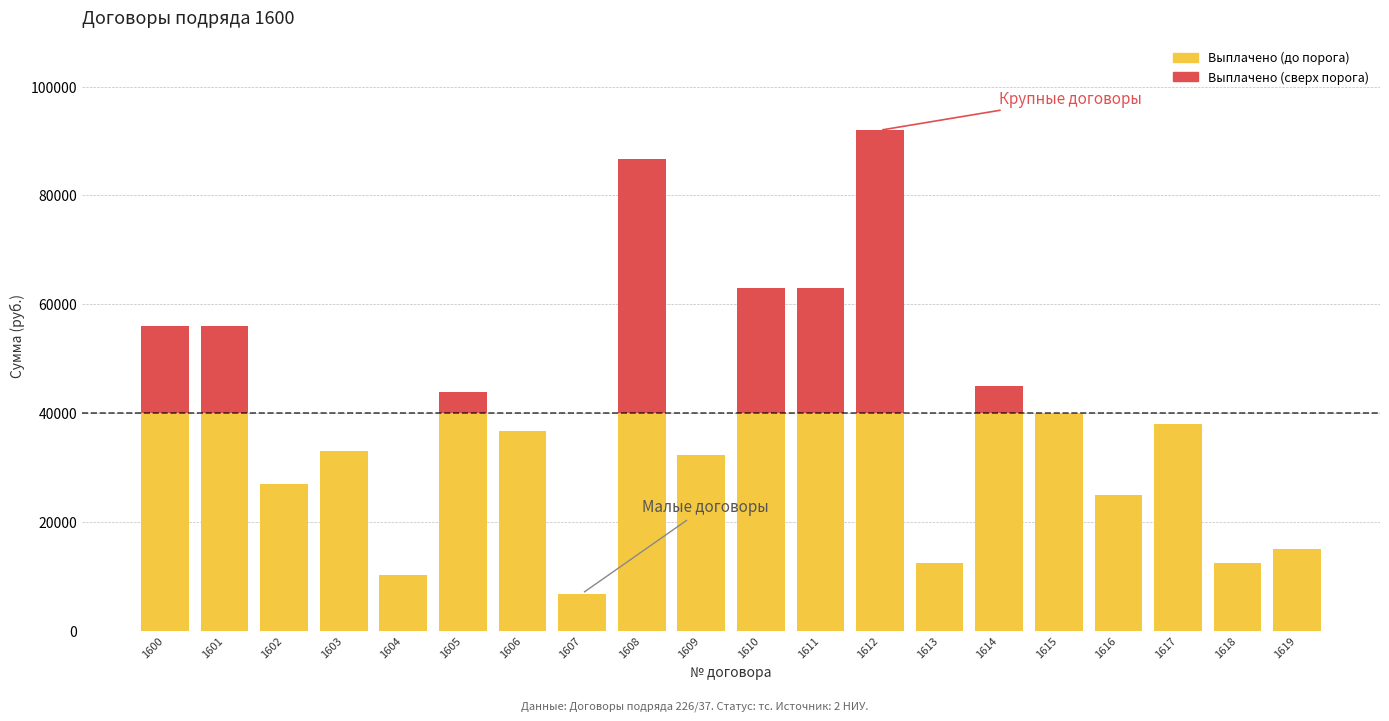

The value of Выплачено (до порога) at 1616 is 5529. True or false?

False